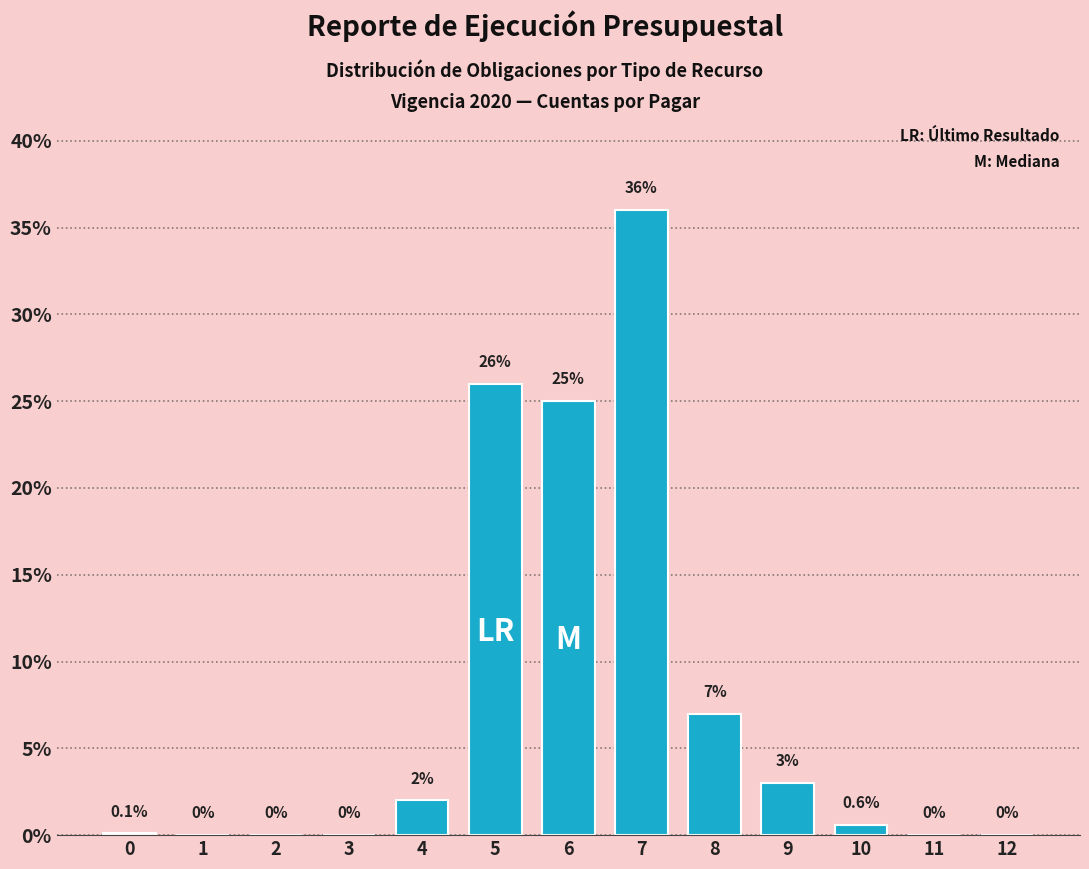

Reading left to right, transcribe all the data shown in this chart.

0=0.1	1=0.0	2=0.0	3=0.0	4=2.0	5=26.0	6=25.0	7=36.0	8=7.0	9=3.0	10=0.6	11=0.0	12=0.0